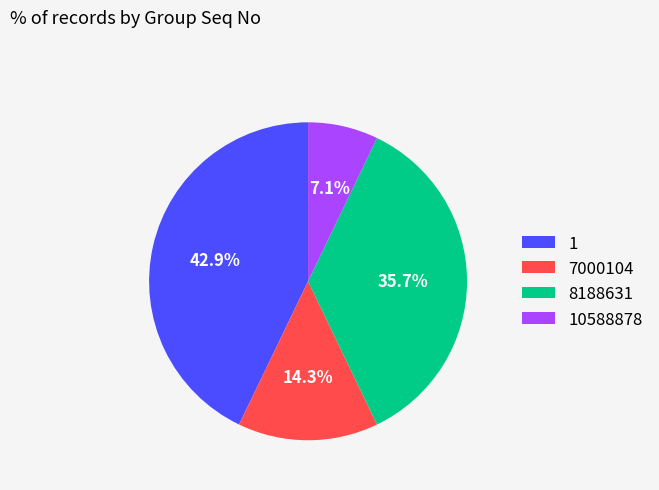

What percentage is NOT represented by 1?

57.1%